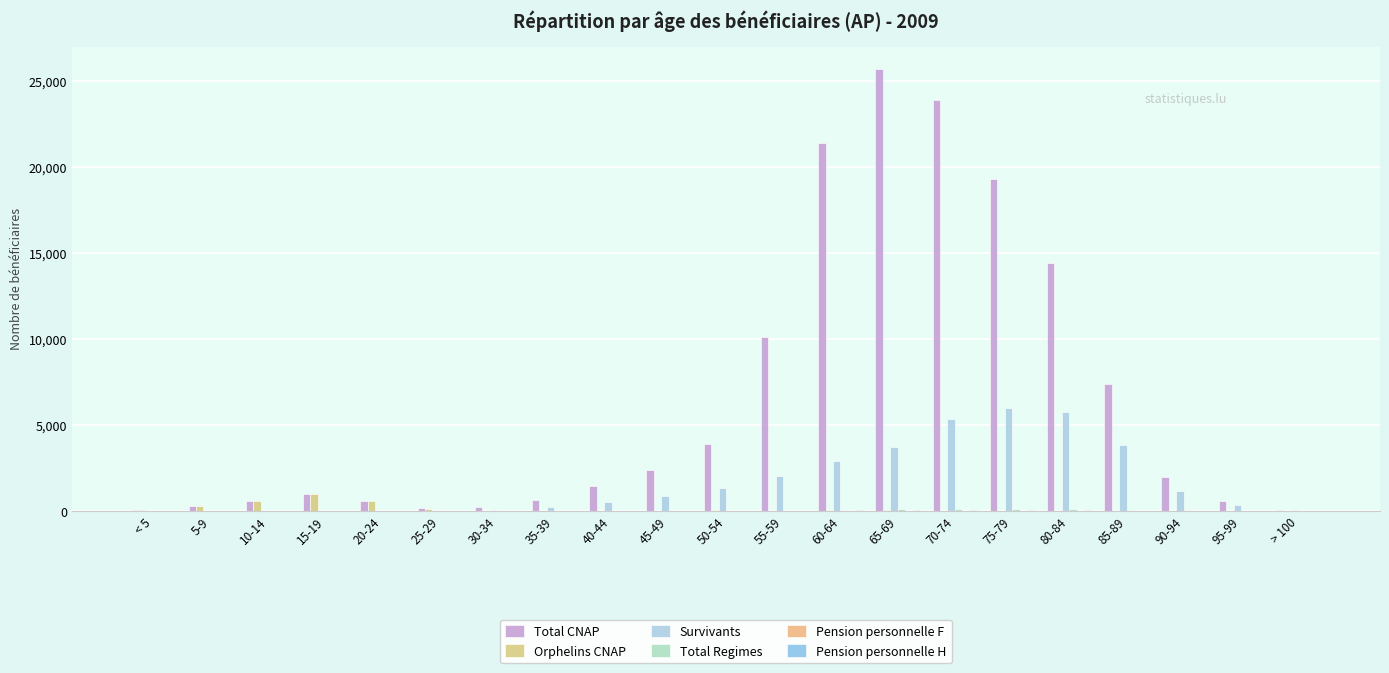

Which category has the lowest value across all series?

90-94